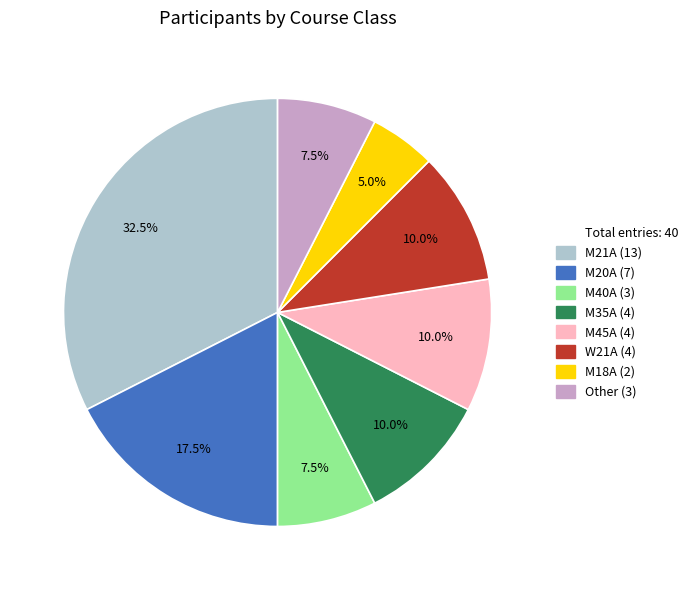

Does any single category account for the majority?

No